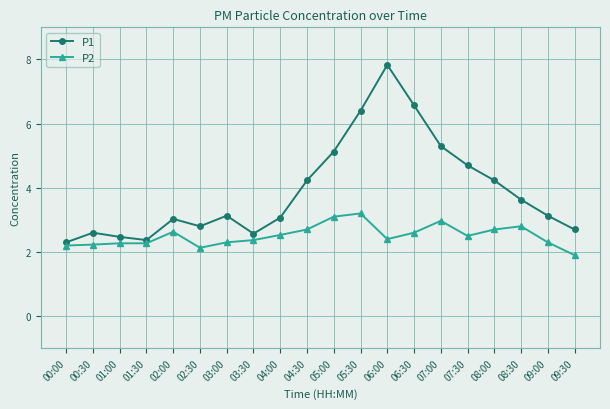

What is the average value of the P2 series?

2.5